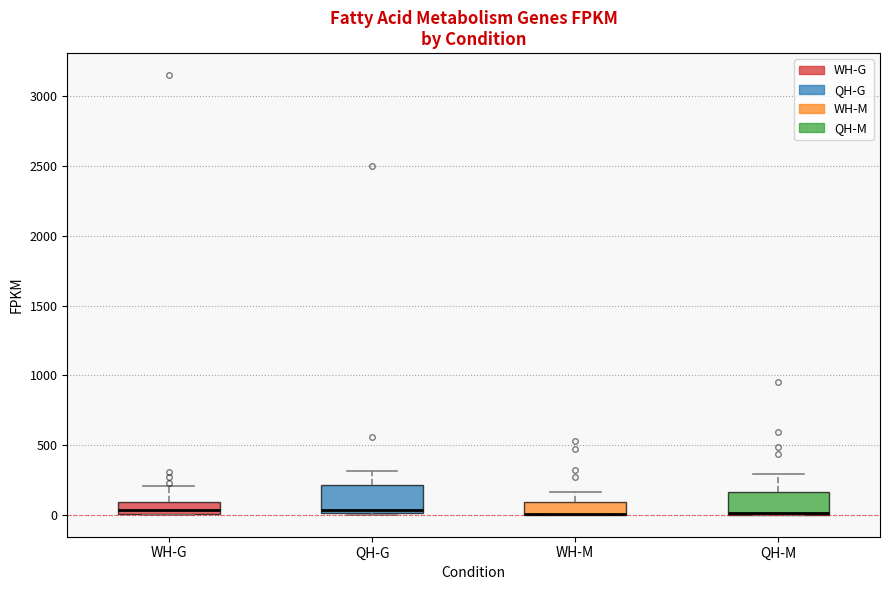

Reading left to right, read every box against the y-axis: the position of its median line, the range the box covers, and the ends of its whiskers. The values are not printed on the chart, so give them approximately, as read against the axis.

WH-G: median 50, box 0 to 100, whiskers 0 to 200
QH-G: median 50, box 0 to 200, whiskers 0 to 300
WH-M: median 0 (drawn on the box's lower edge), box 0 to 100, whiskers 0 to 150
QH-M: median 0 (drawn on the box's lower edge), box 0 to 150, whiskers 0 to 300